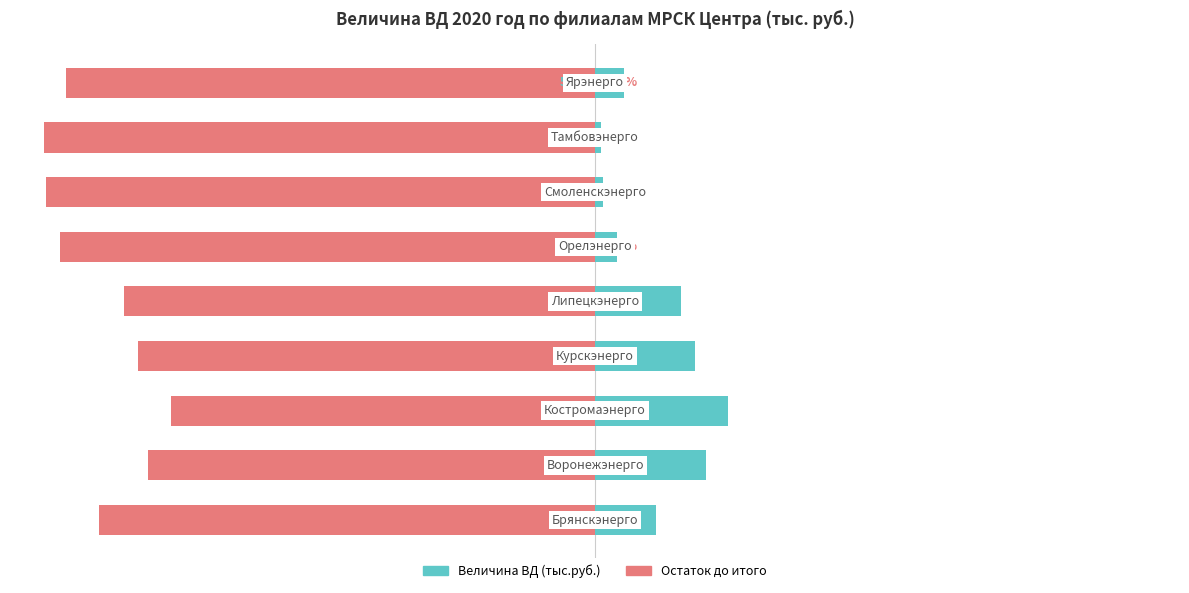

Is the value of Остаток до итого at 7 greater than the value of Величина ВД at 4?

No